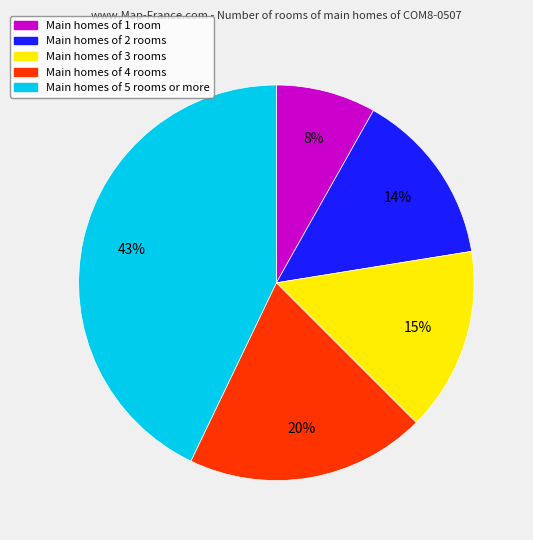

How many slices are in this pie chart?

5